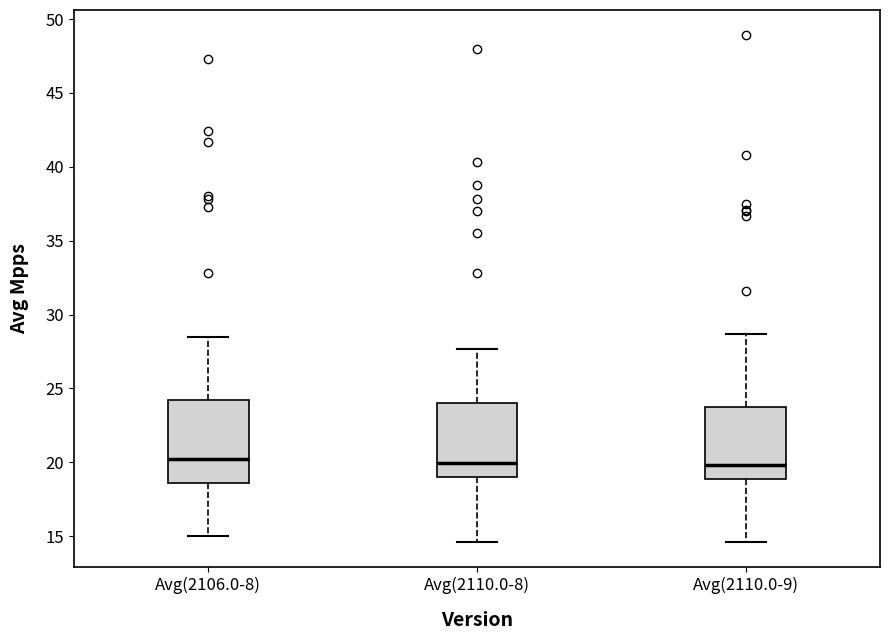

Reading left to right, transcribe this box plot: for each box, give where its median line is, the range the box spans, and where its two whiskers end, as read against the y-axis. The values are not printed on the chart, so give them approximately, as read against the axis.

Avg(2106.0-8): median 20.5, box 18.5 to 24.0, whiskers 15.0 to 28.5
Avg(2110.0-8): median 20.0, box 19.0 to 24.0, whiskers 14.5 to 27.5
Avg(2110.0-9): median 20.0, box 19.0 to 24.0, whiskers 14.5 to 28.5